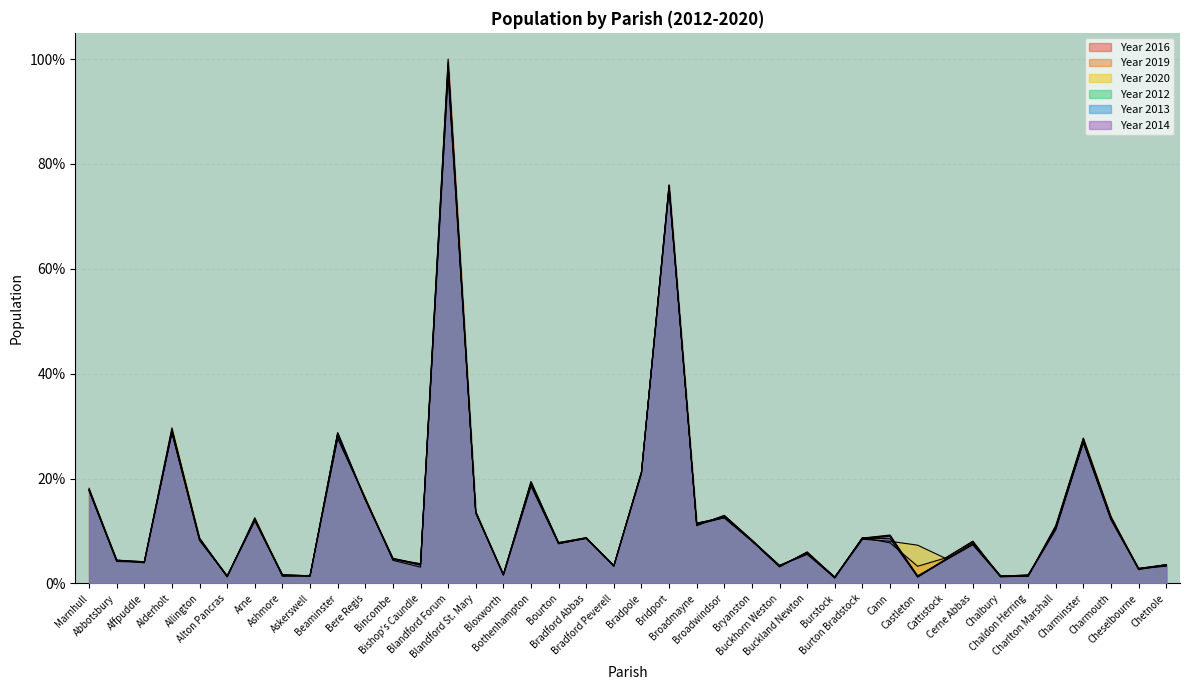

At how many categories does at least one series exceed 69?

2